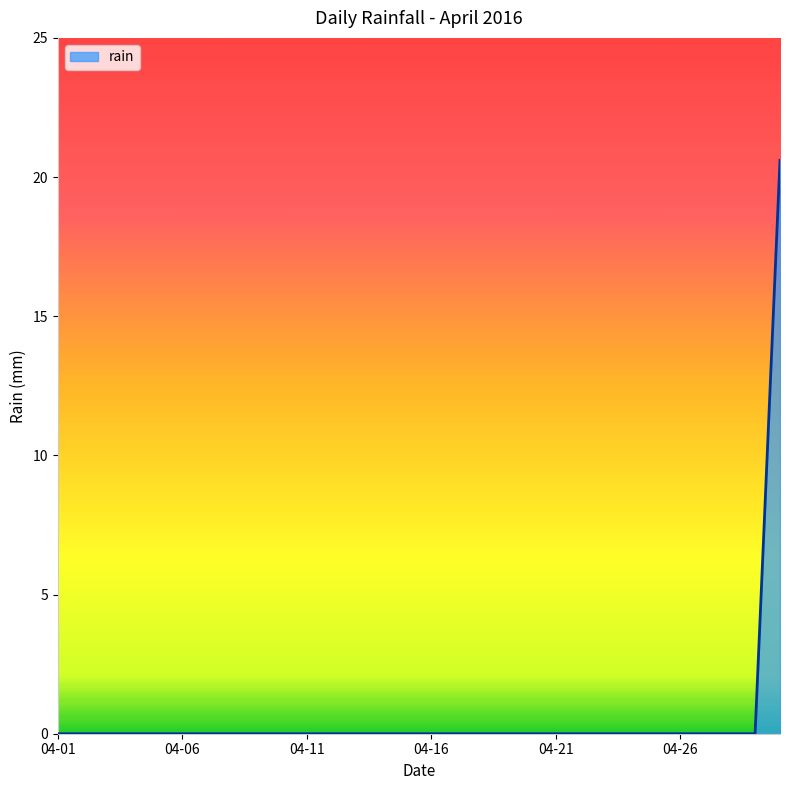

What is the maximum value shown in the chart?

20.6